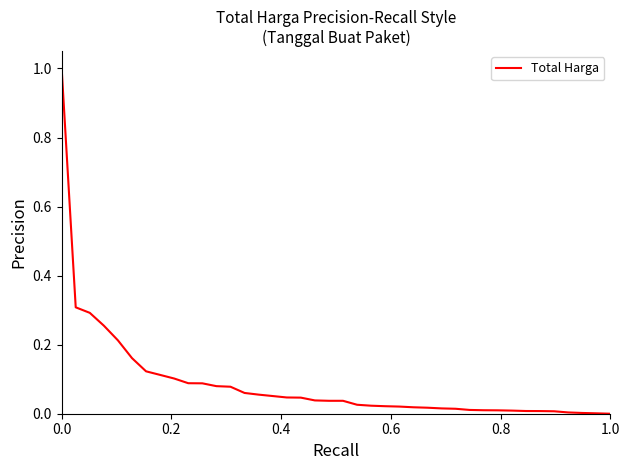

What is the maximum value shown in the chart?

1.0